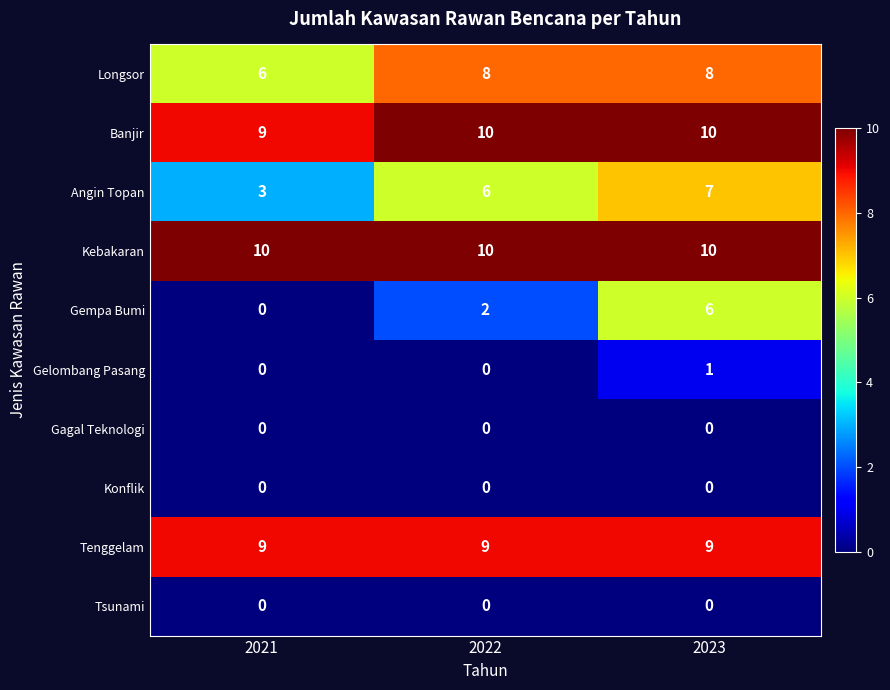

What is the sum of the Angin Topan values at 2021 and 2023?

10